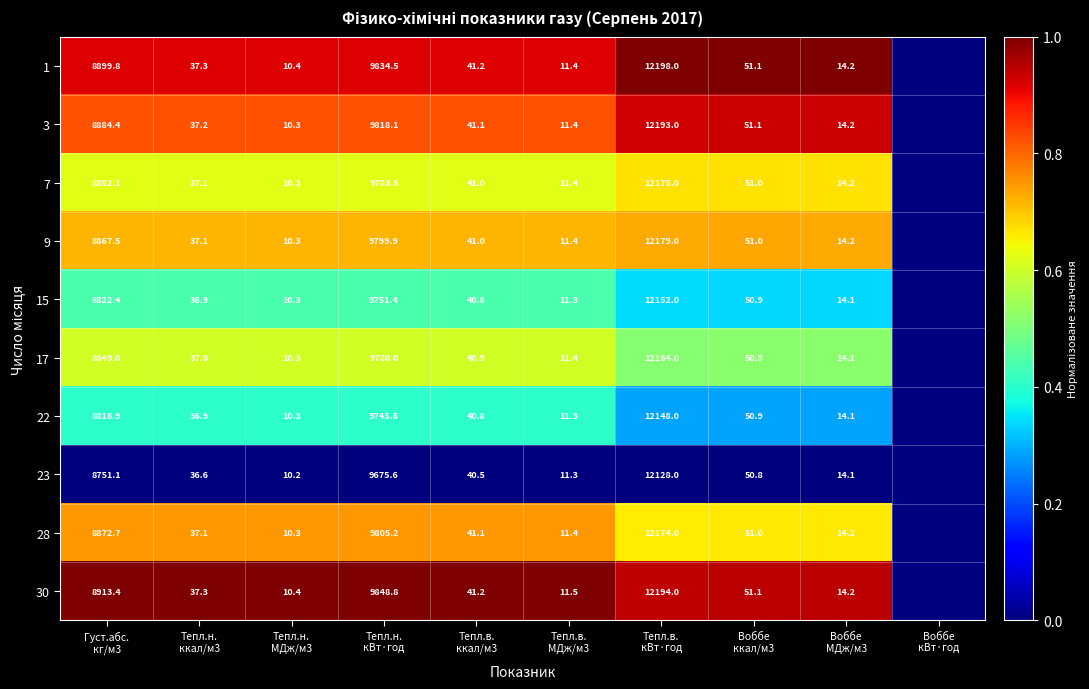

List the series in order of their peak value, lowest first.

23, 22, 15, 17, 28, 7, 9, 3, 30, 1